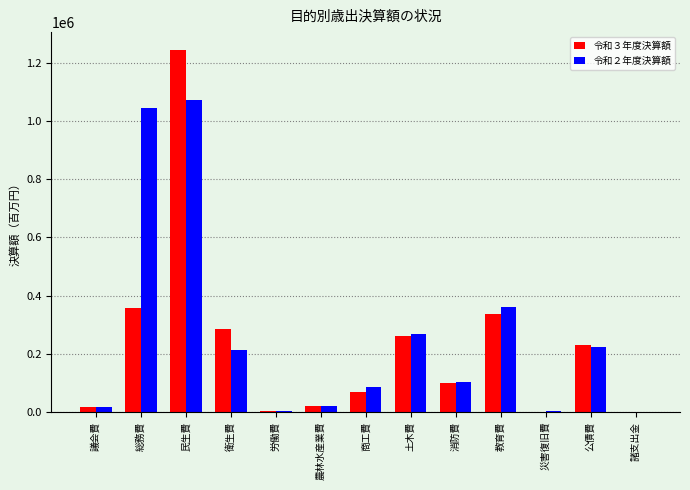

How many groups of bars are there?

13